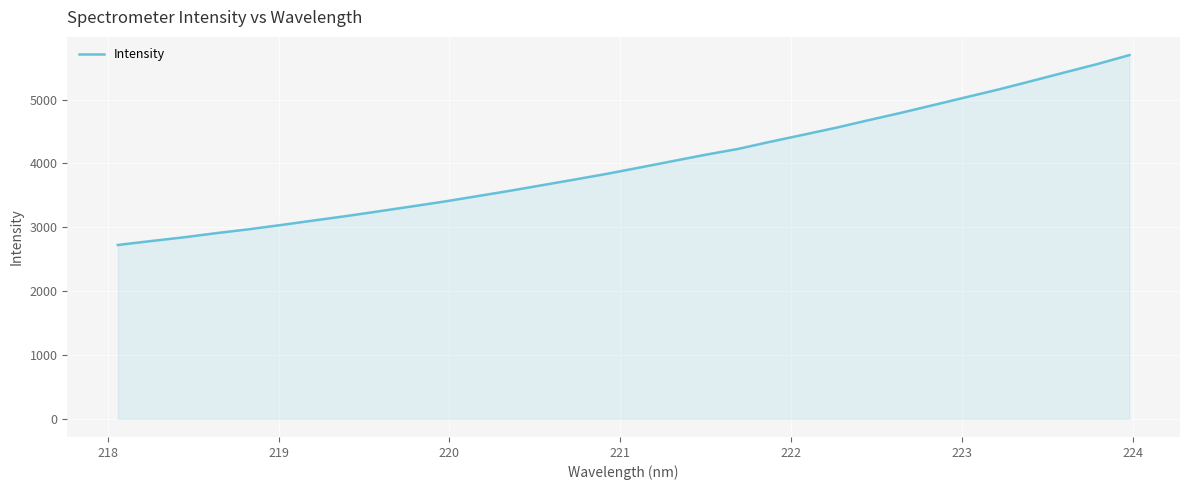

What is the greatest value displayed?

5696.8